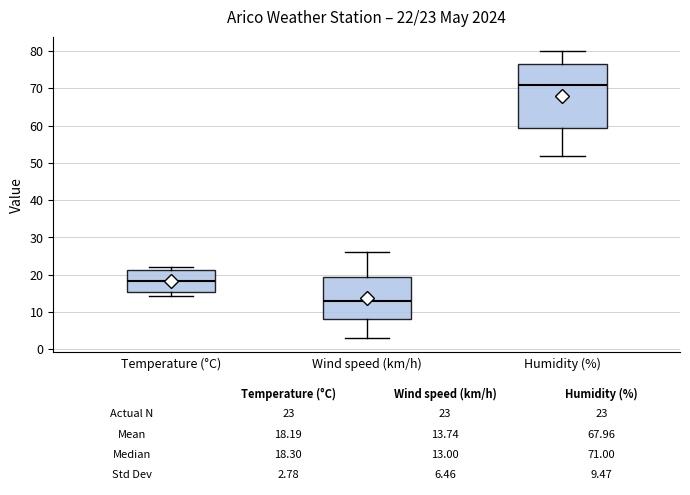

Which box is the tallest, from its lower edge to its upper edge?

Humidity (%)